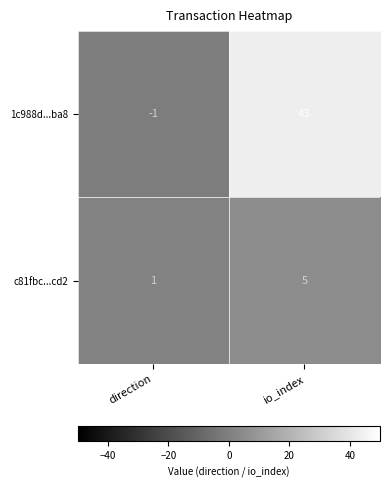

What is the sum of all 1c988d...ba8 values?

42